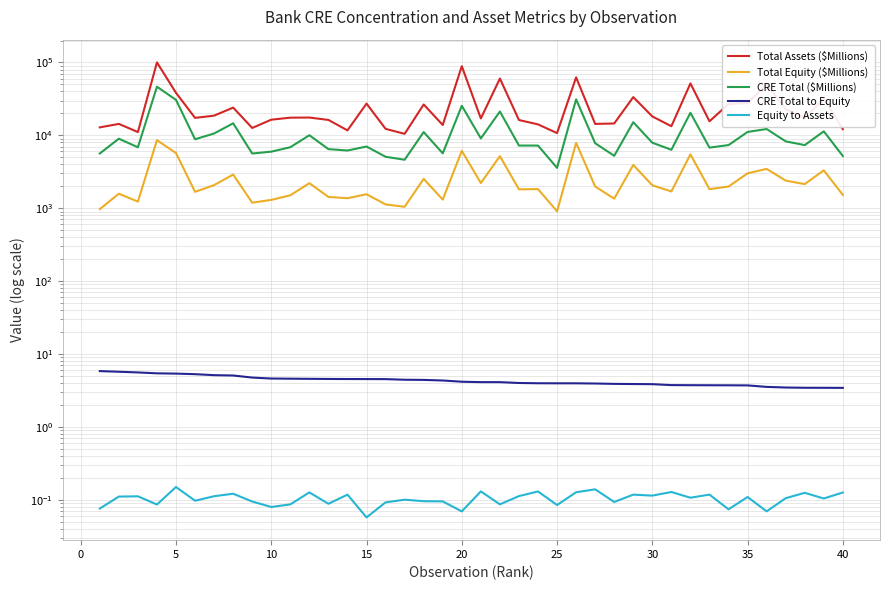

How many interior local peaks does the Total Equity ($Millions) series have?

14